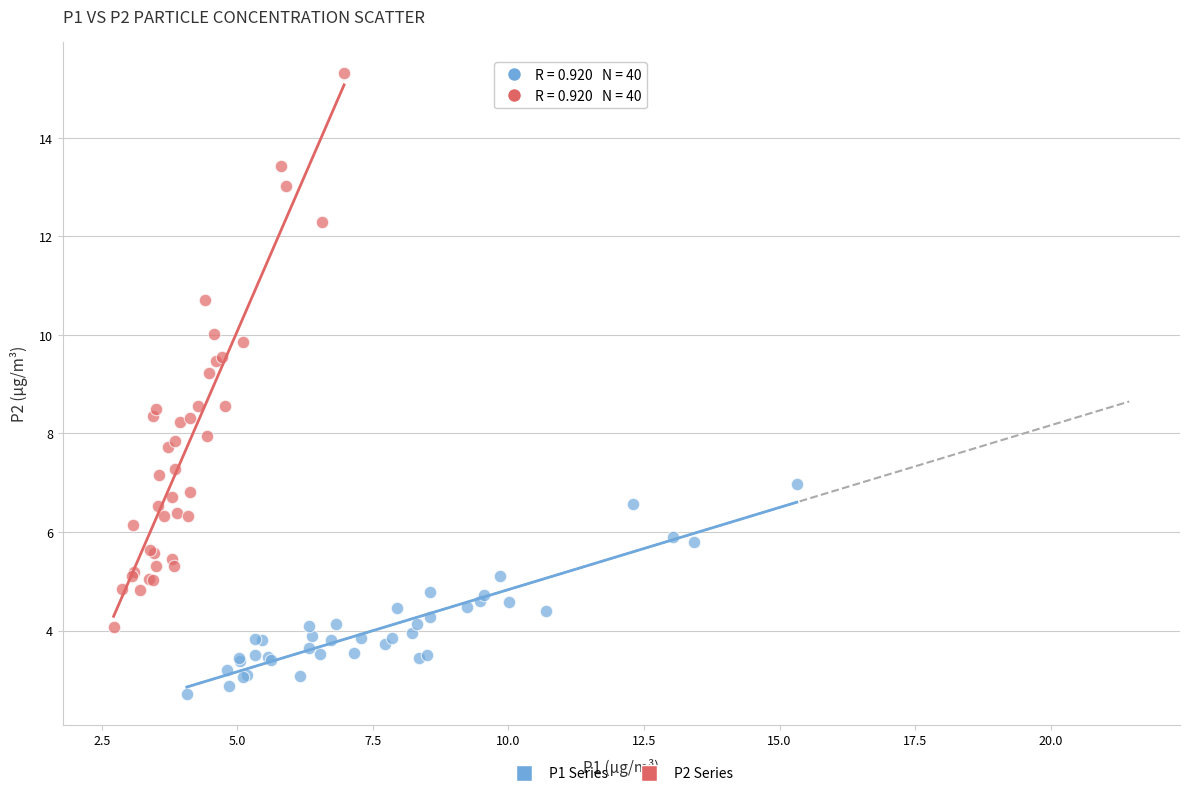

What are all the series names shown in the legend?

P1 Series, P2 Series